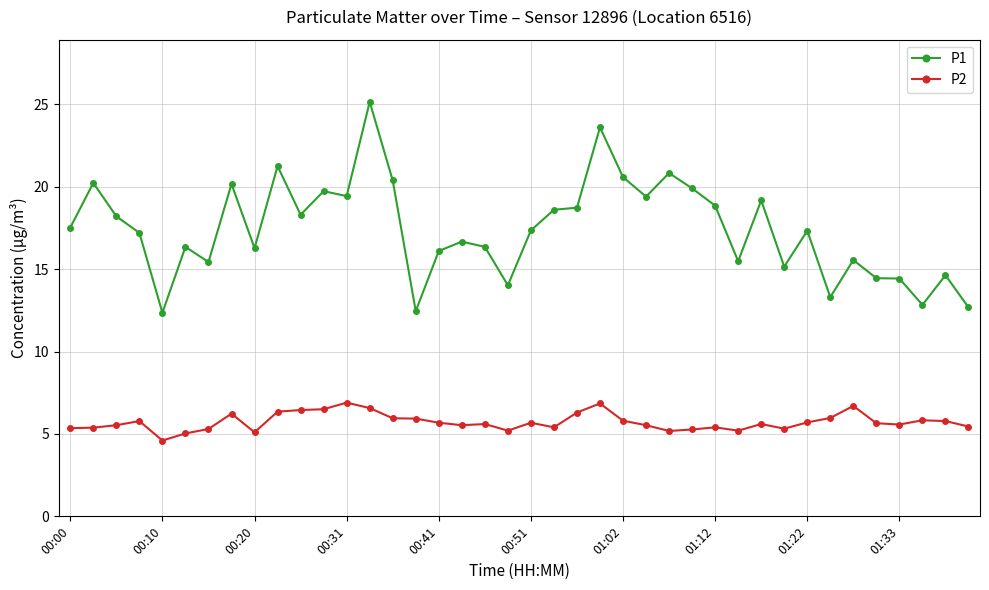

Rank the series by their maximum value, from lowest to highest.

P2, P1